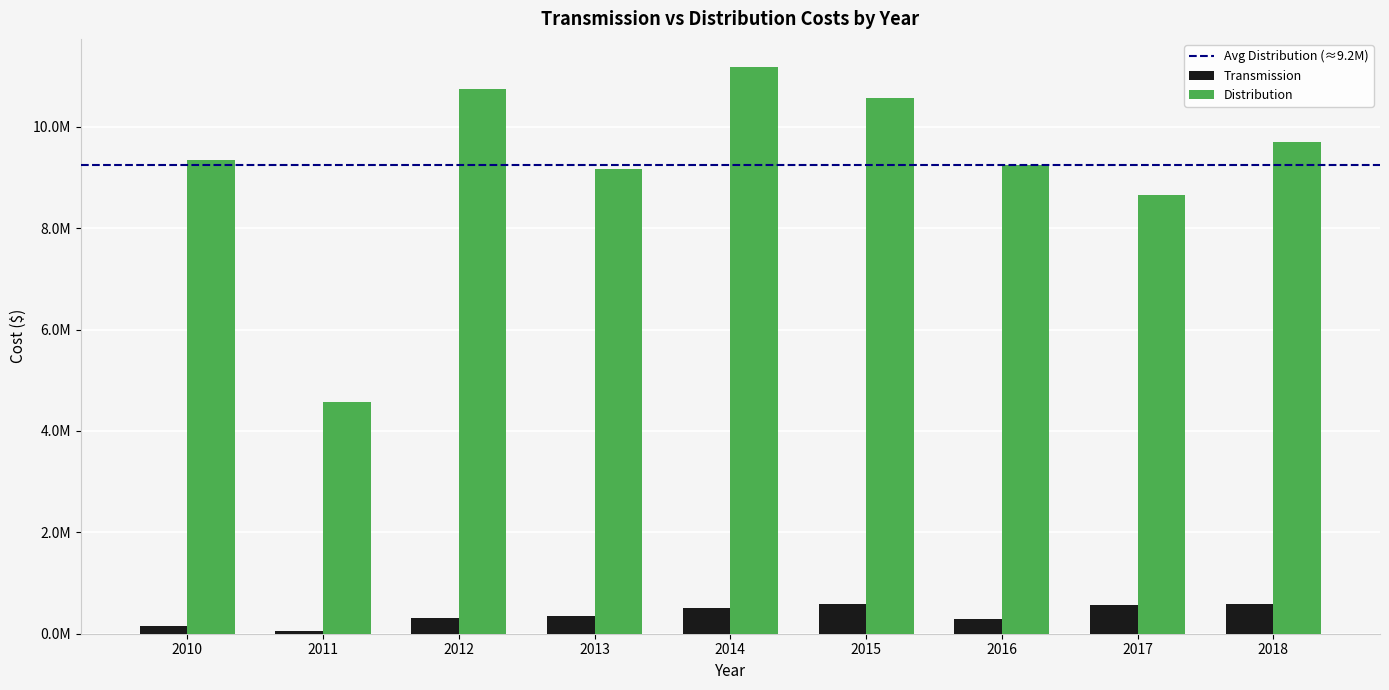

Are the bars horizontal?

No